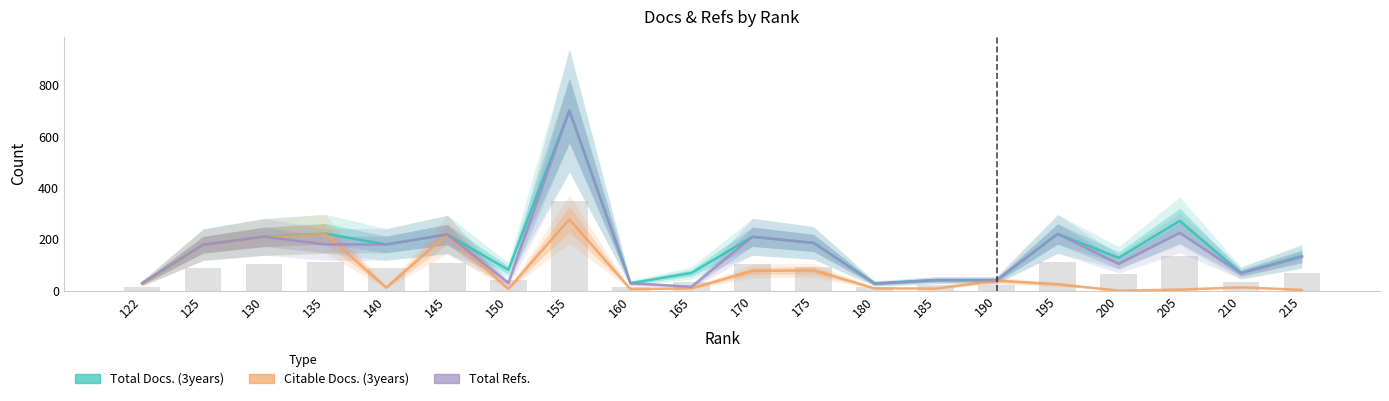

At which label is Total Docs. (3years) closest to 365?

205